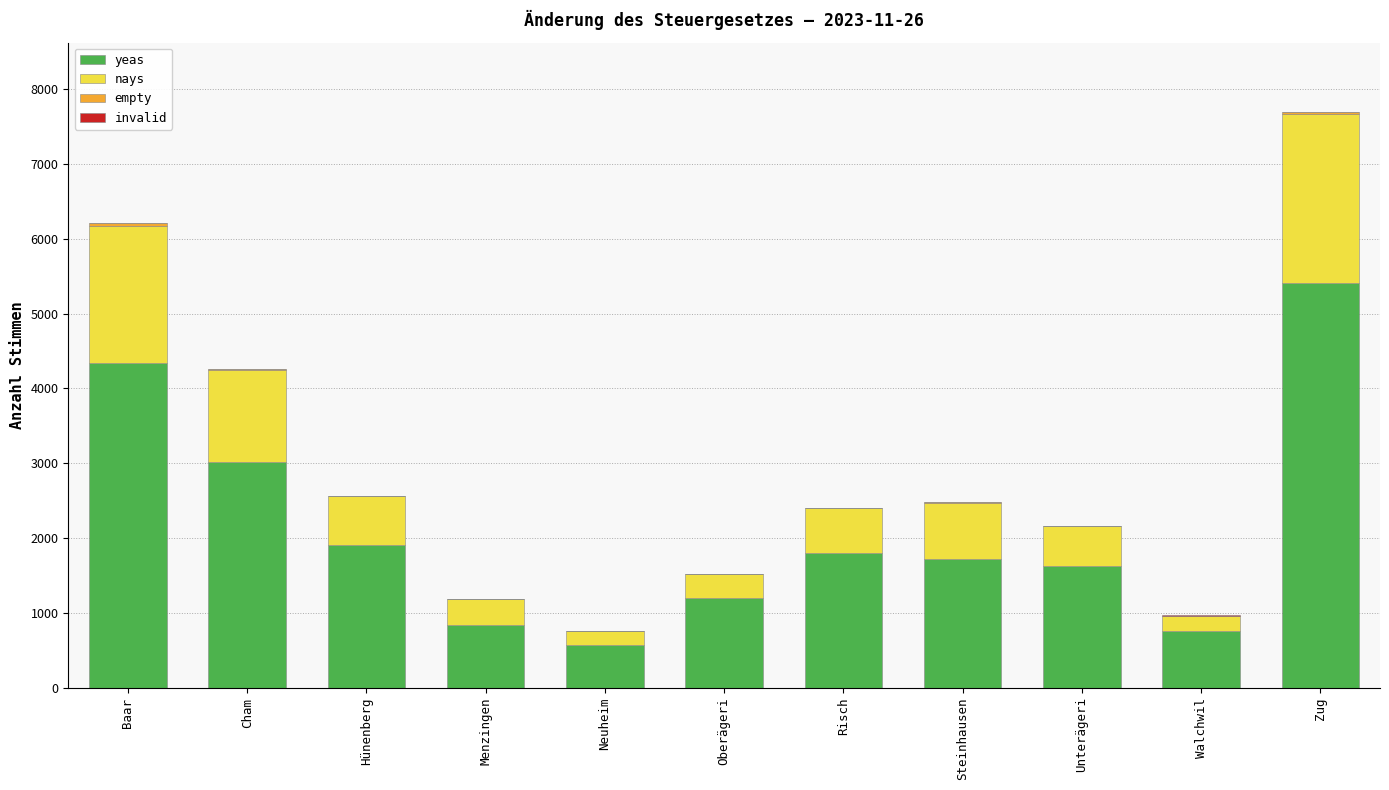

What is the difference between the yeas values at Zug and Walchwil?

4652